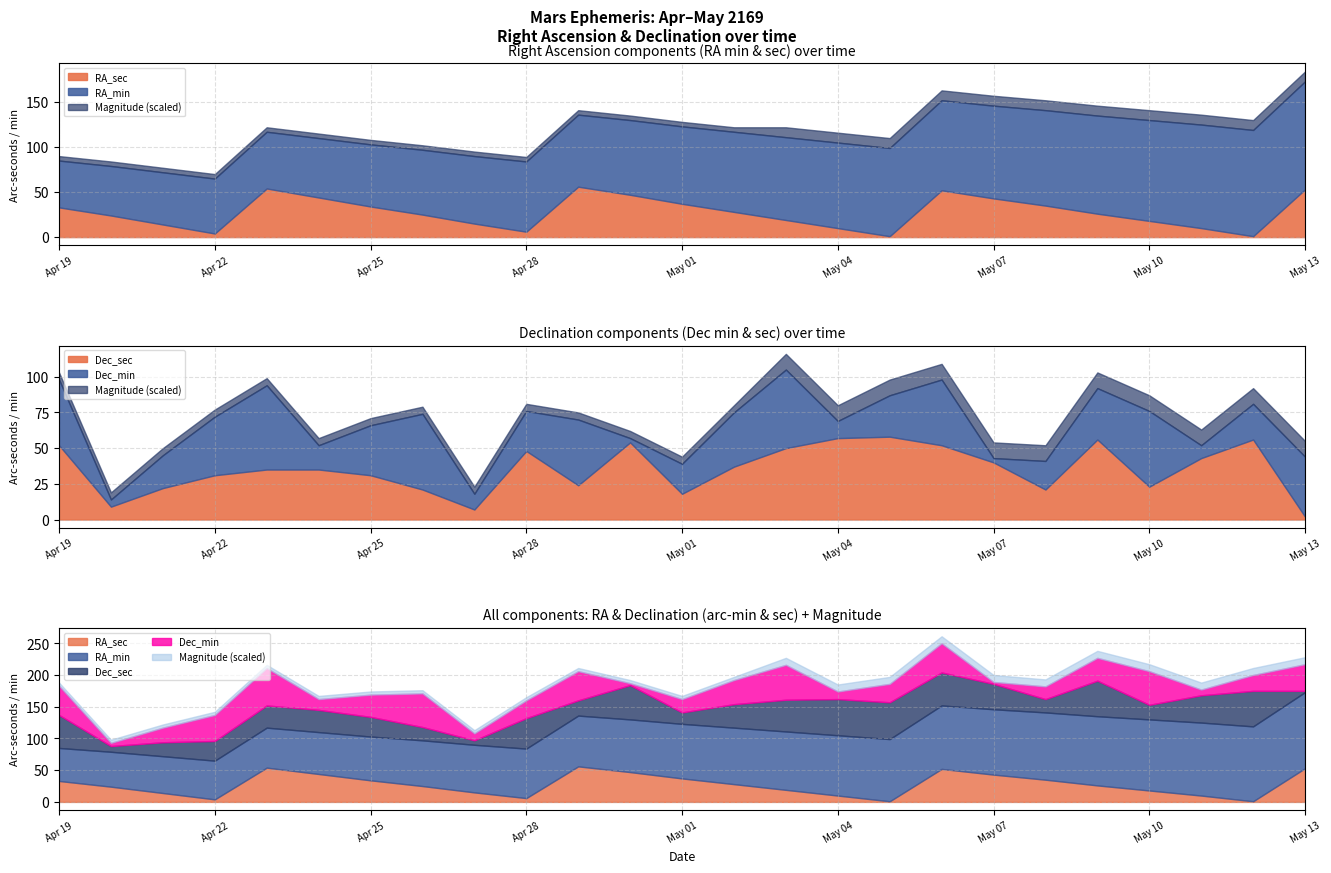

Which series has the largest total across all categories?

RA_min